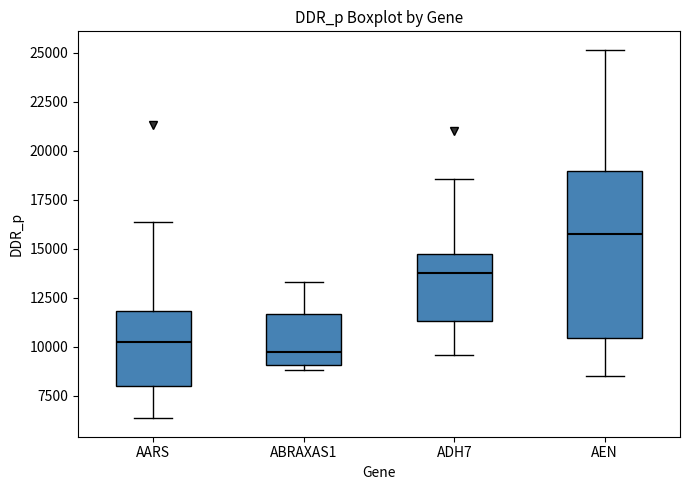

Reading left to right, read every box against the y-axis: the position of its median line, the range the box covers, and the ends of its whiskers. The values are not printed on the chart, so give them approximately, as read against the axis.

AARS: median 10500, box 8000 to 12000, whiskers 6500 to 16500
ABRAXAS1: median 10000, box 9000 to 11500, whiskers 9000 (just below the box's lower edge) to 13500
ADH7: median 14000, box 11500 to 14500, whiskers 9500 to 18500
AEN: median 16000, box 10500 to 19000, whiskers 8500 to 25000